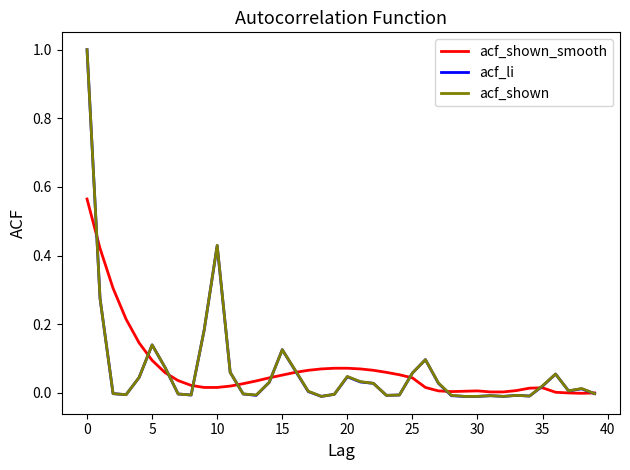

What is the maximum value for acf_shown?

1.0